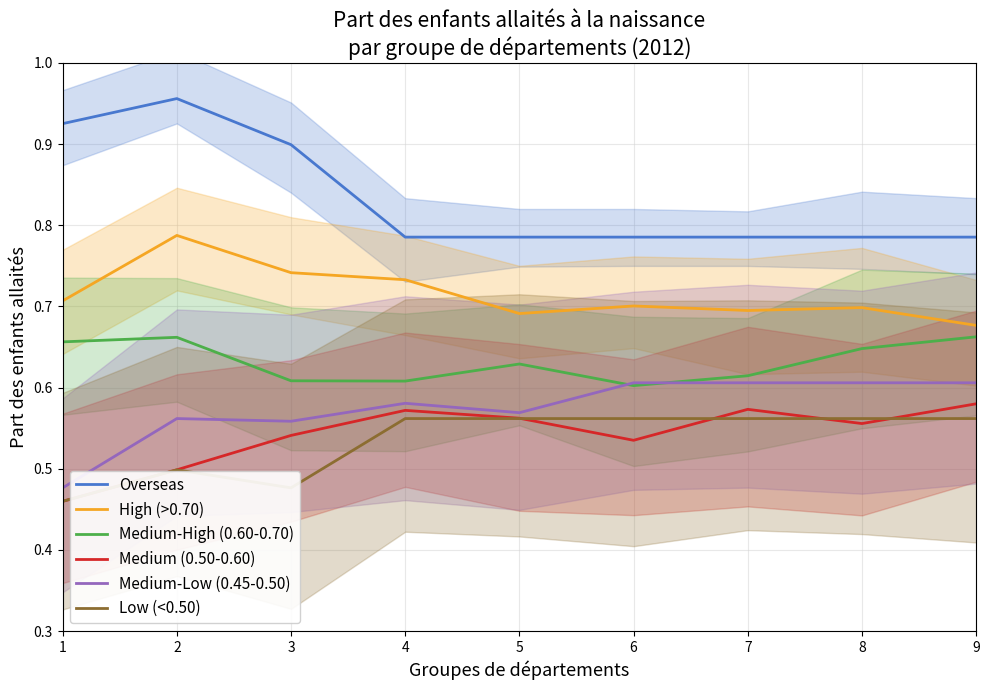

What is the difference between the Overseas values at 2 and 8?

0.2